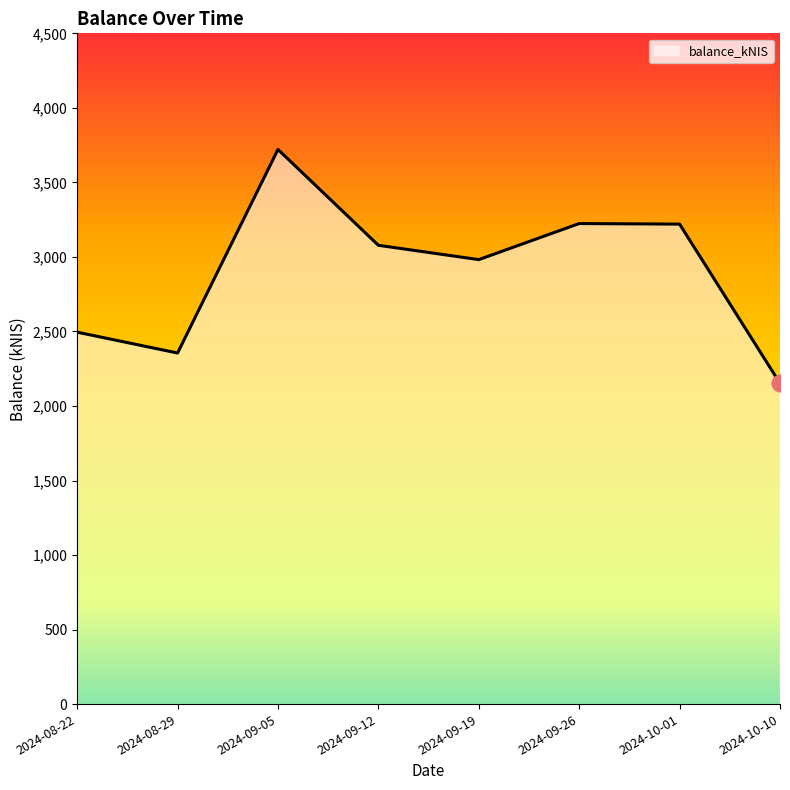

How many lines are shown in the chart?

1